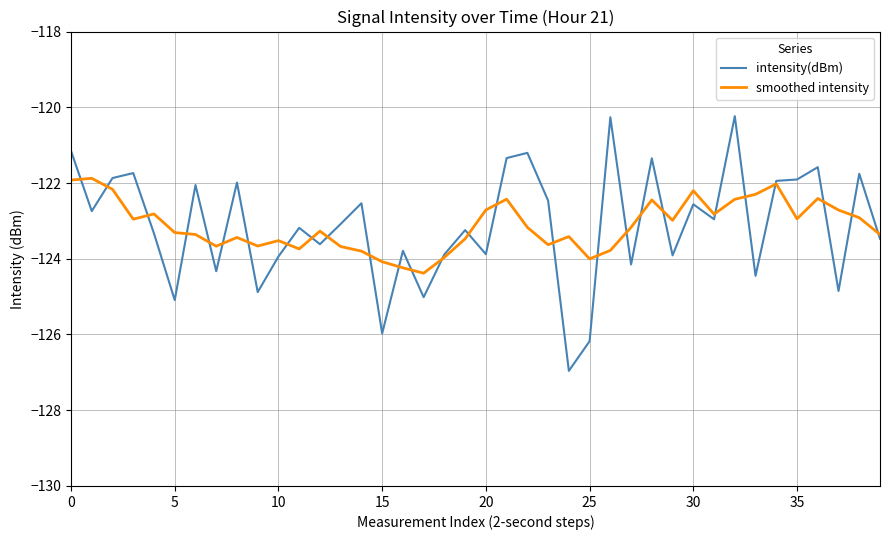

Rank the series by their maximum value, from lowest to highest.

smoothed intensity, intensity(dBm)